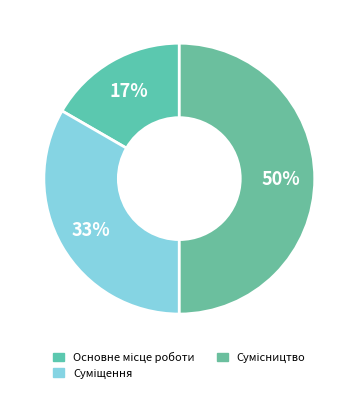

Count the number of slices in the pie.

3